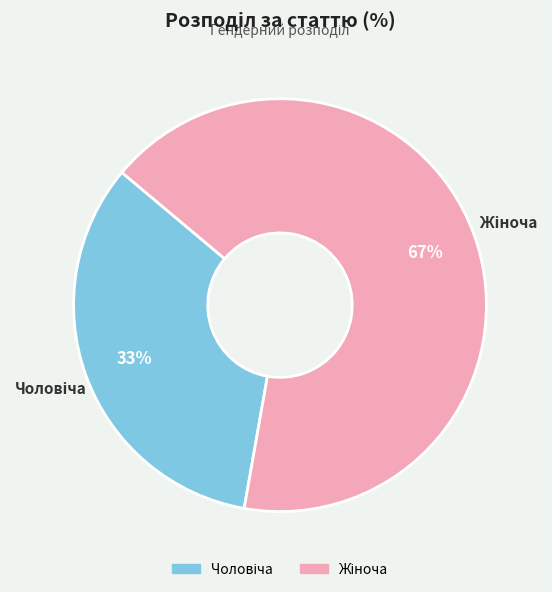

The Чоловіча slice represents 33% of the pie. True or false?

True